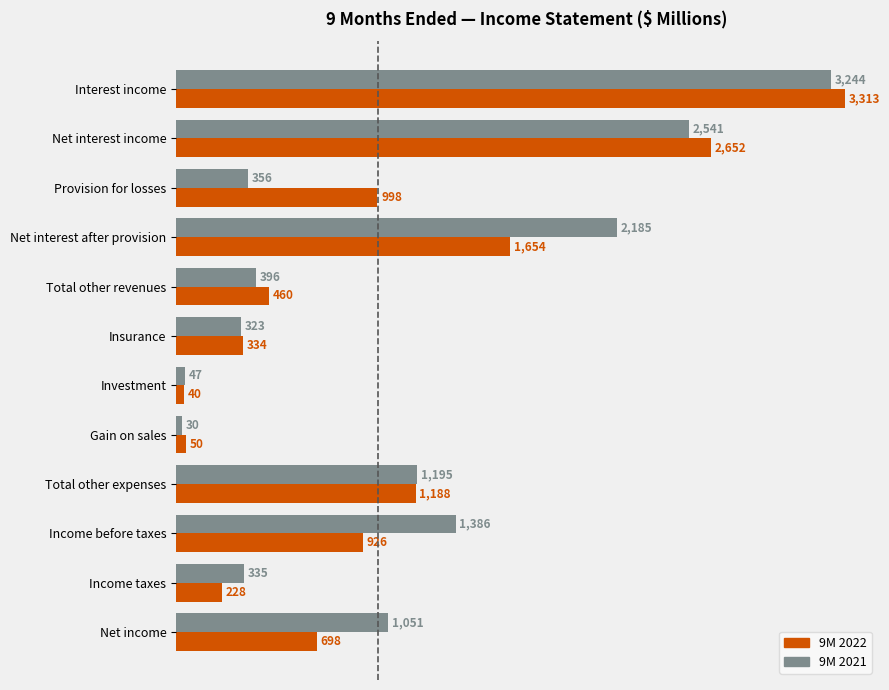

What is the difference between the 9M 2021 values at Provision for losses and Net interest after provision?

1829